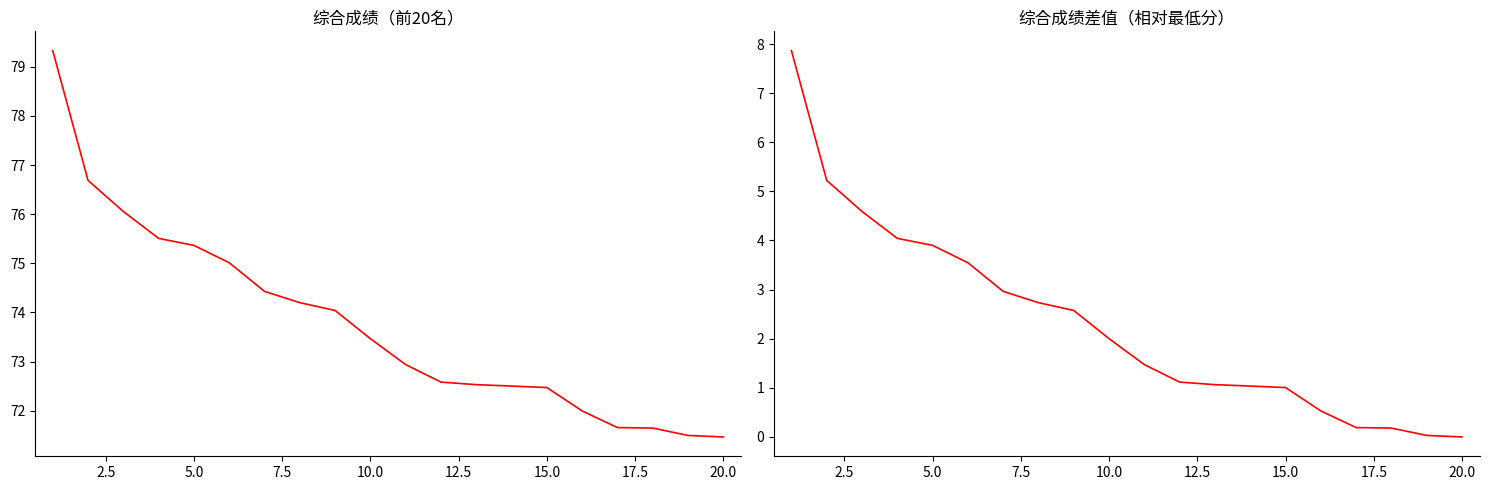

Count the number of categories in the chart.

20